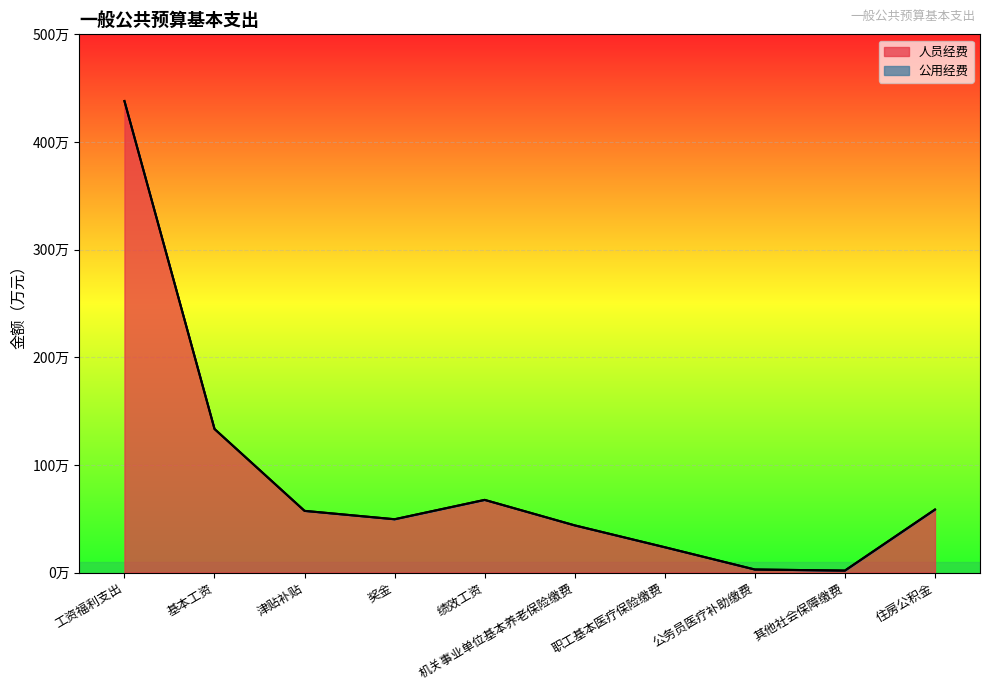

Reading left to right, what are all the values shown in this chart?

438.0	133.4	57.3	49.5	67.5	43.8	23.5	2.8	1.8	58.5